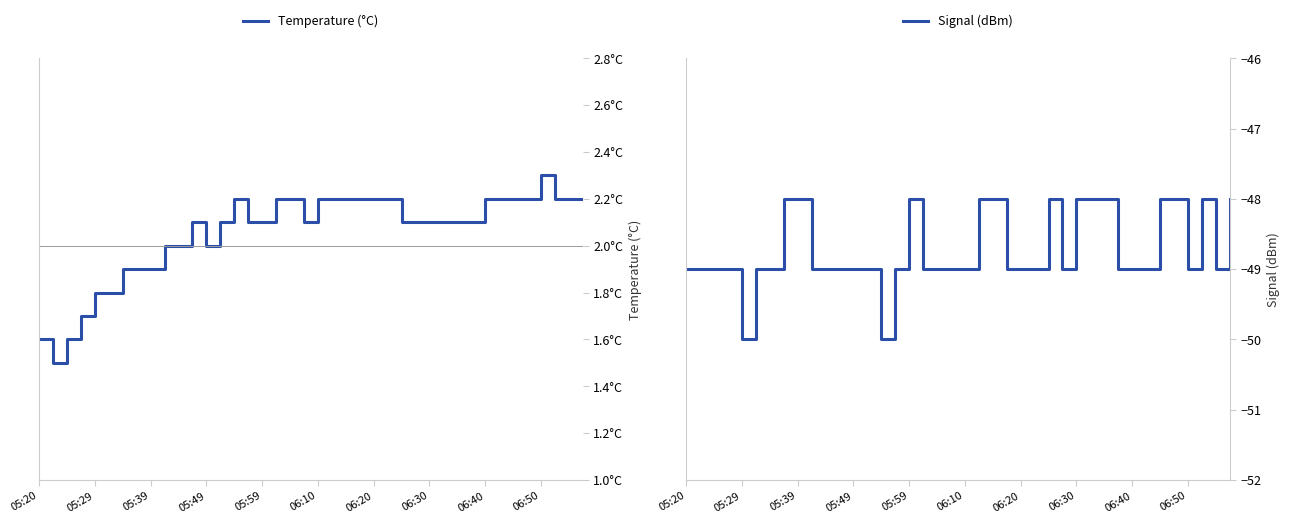

The value of Signal (dBm) at 06:30 is -74. True or false?

False